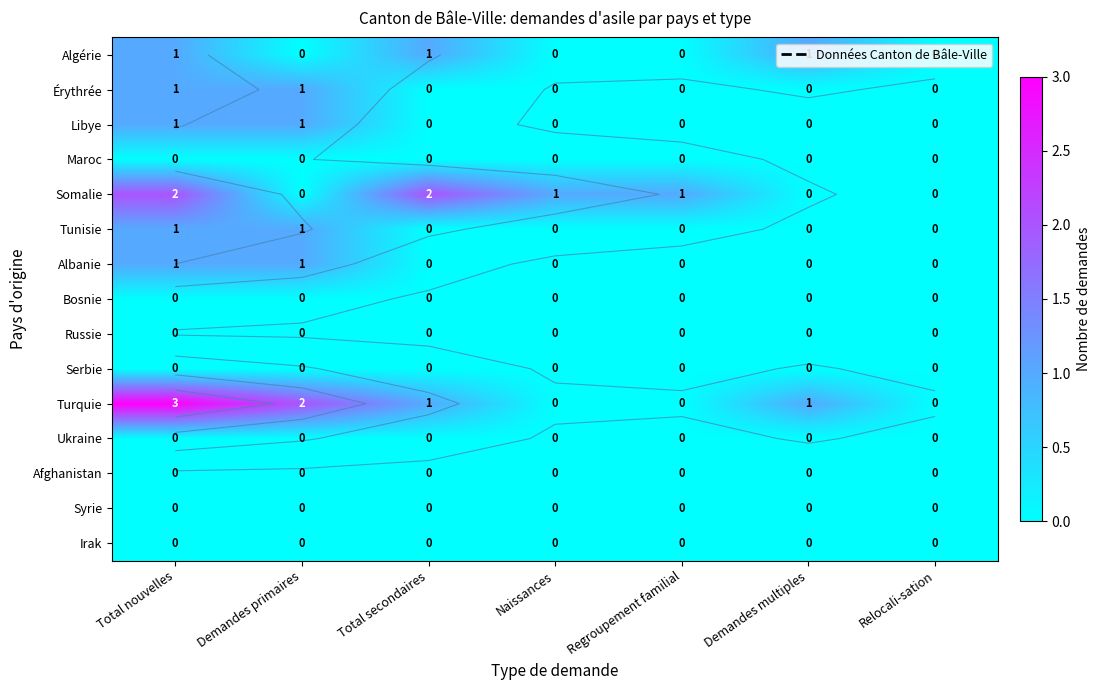

At how many categories does at least one series exceed 1?

3